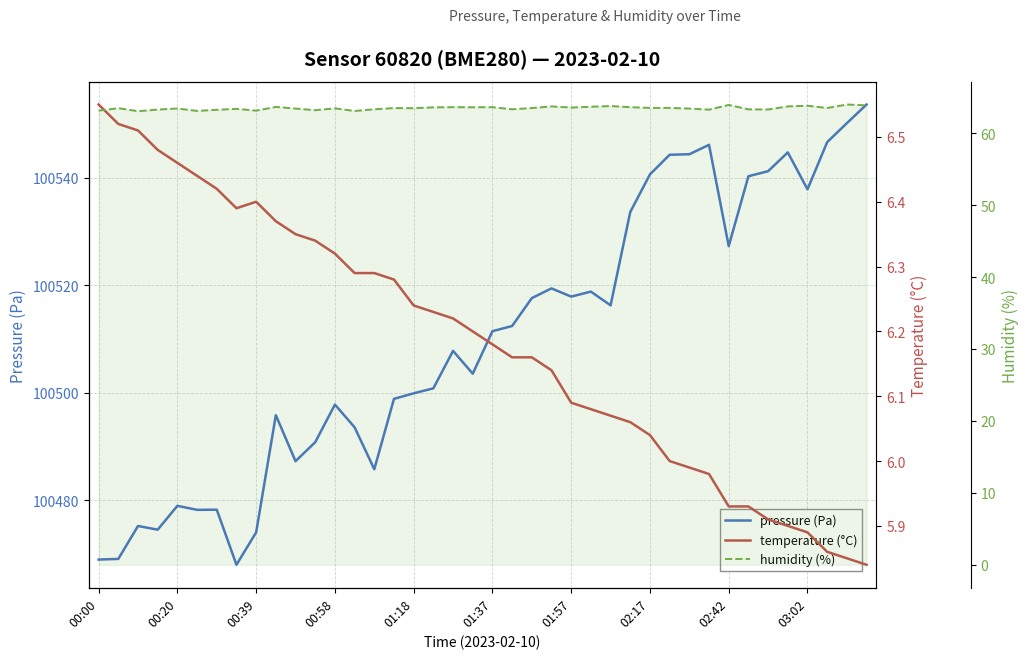

Which series has the largest range (max minus min)?

pressure (Pa)